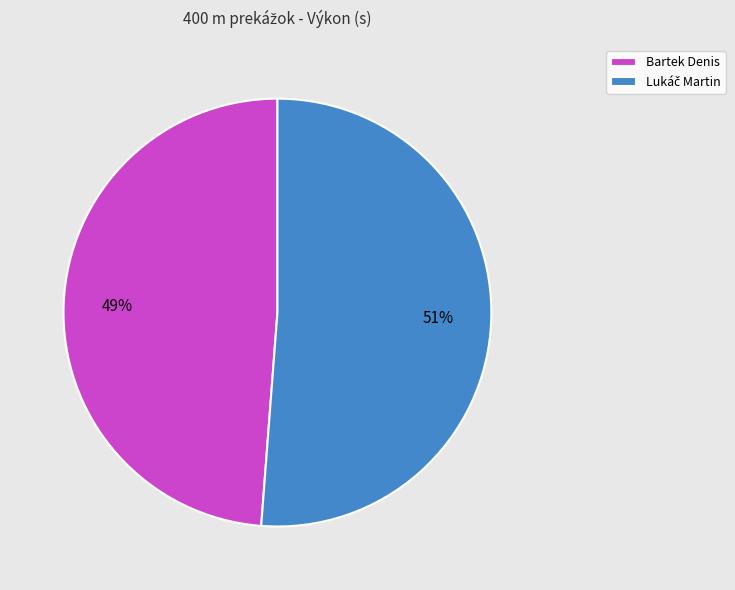

Which slice is the smallest?

Bartek Denis